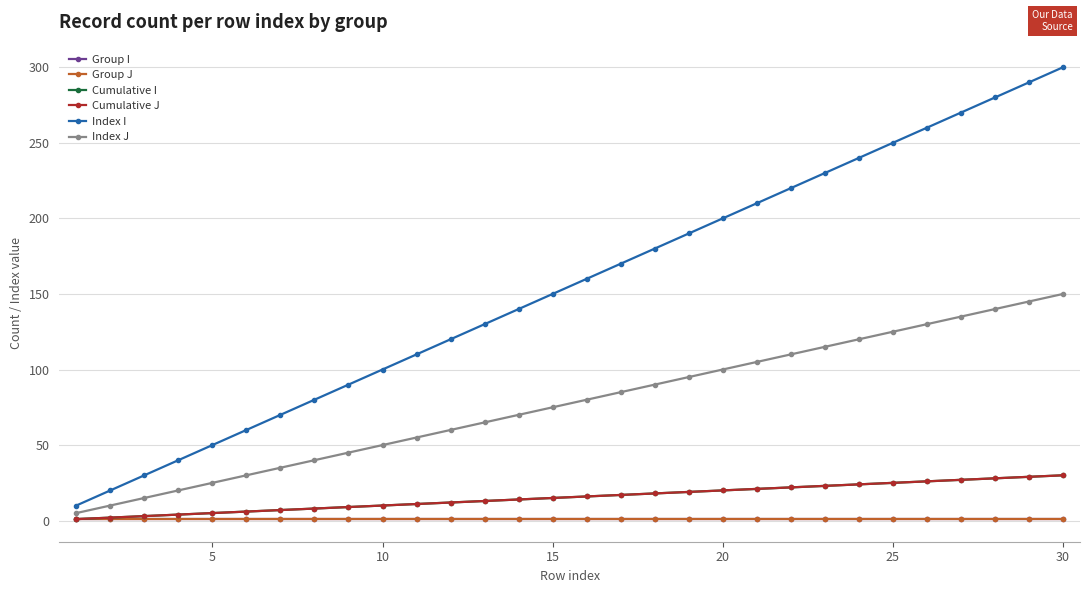

True or false: Cumulative J and Index J intersect in this chart.

False